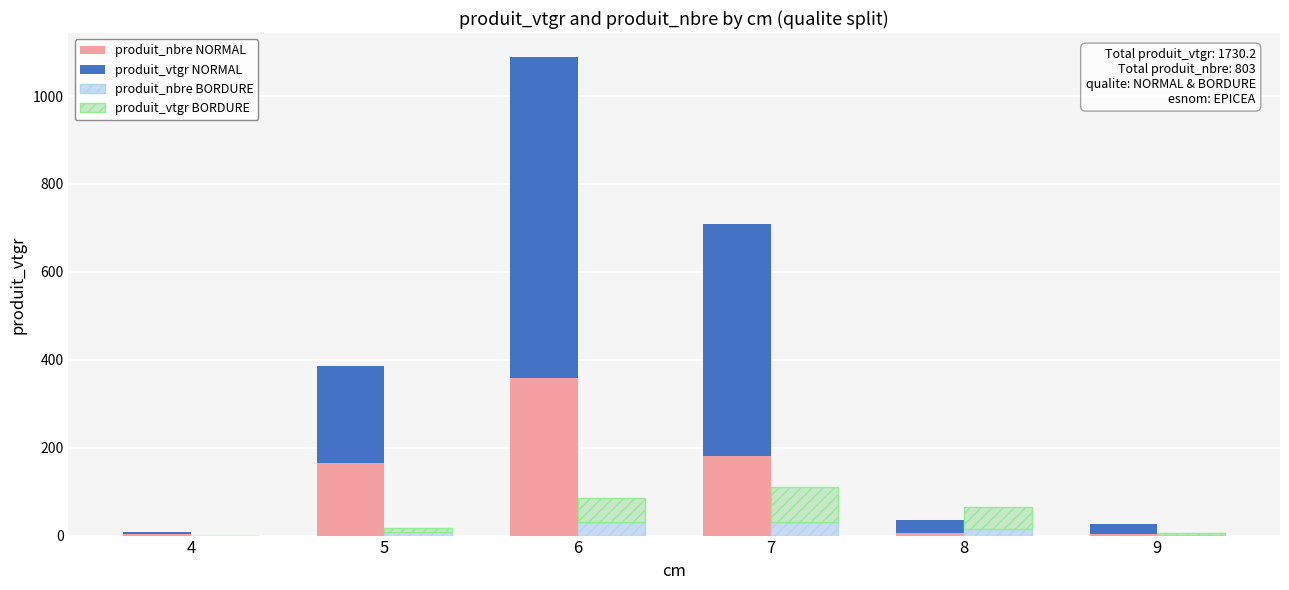

The value of produit_vtgr NORMAL at 4 is 3.1. True or false?

True